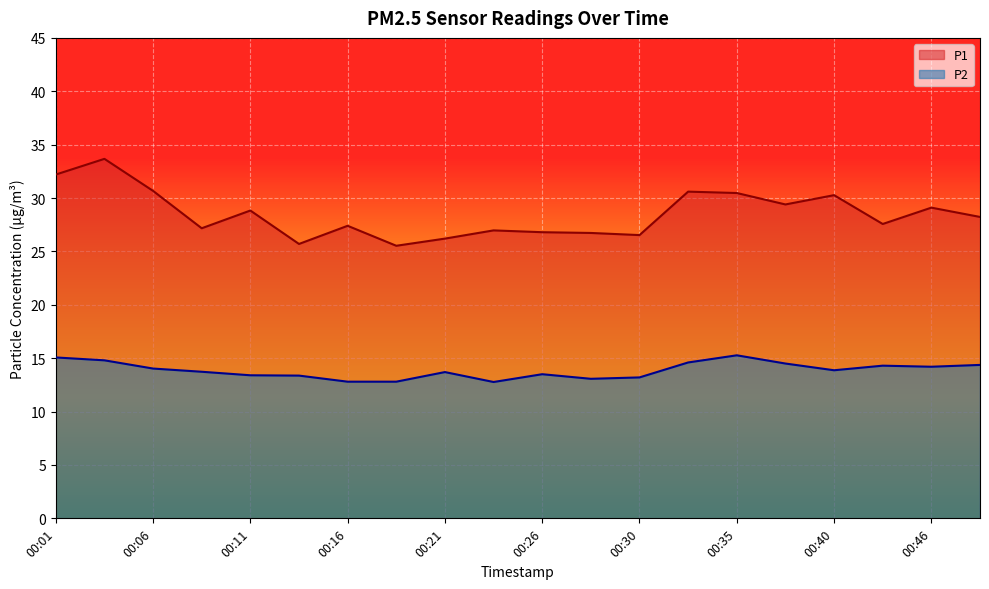

Is it true that P1 equals 27.0 at 00:23?

True